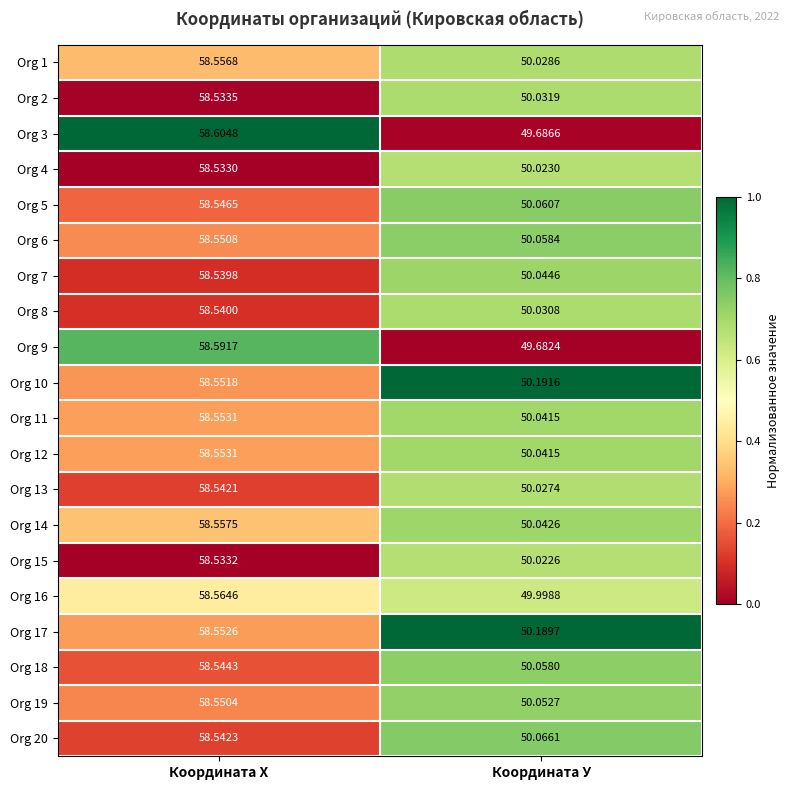

Which series has the largest total across all categories?

Org 10